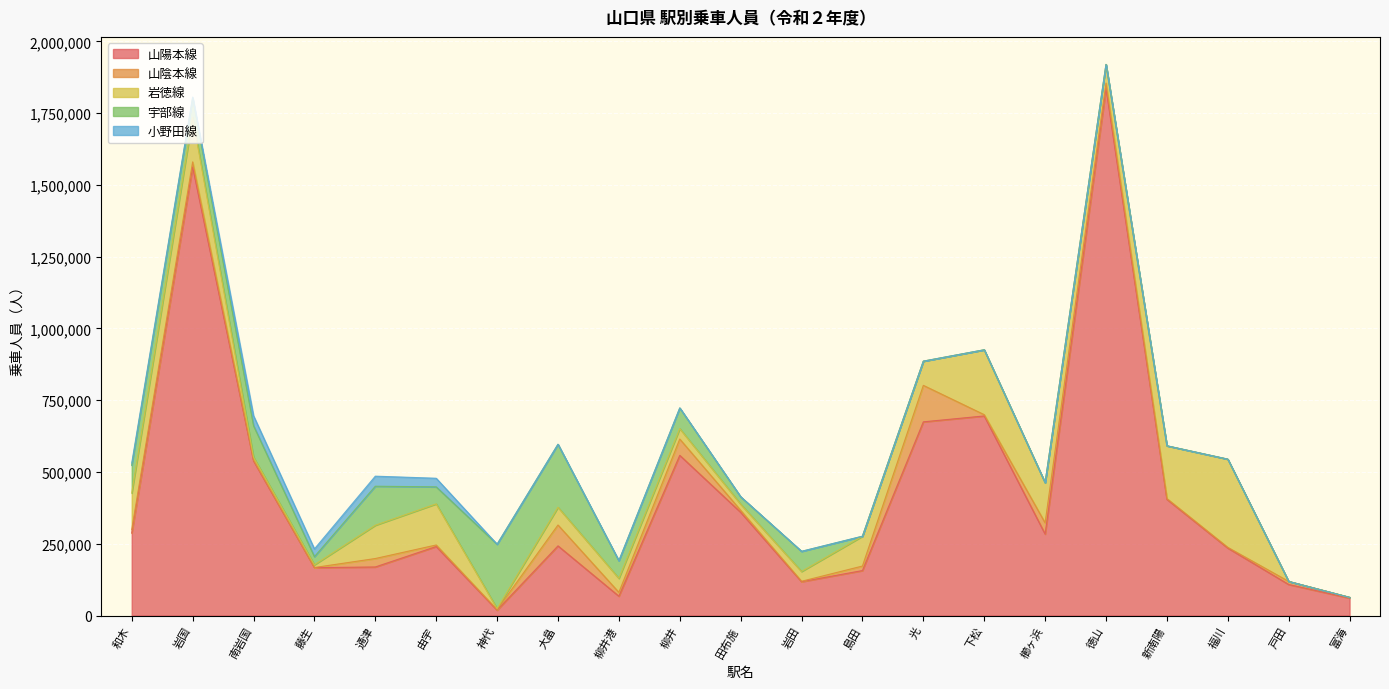

Which series ends up on top after the final intersection of 小野田線 and 山陰本線?

山陰本線